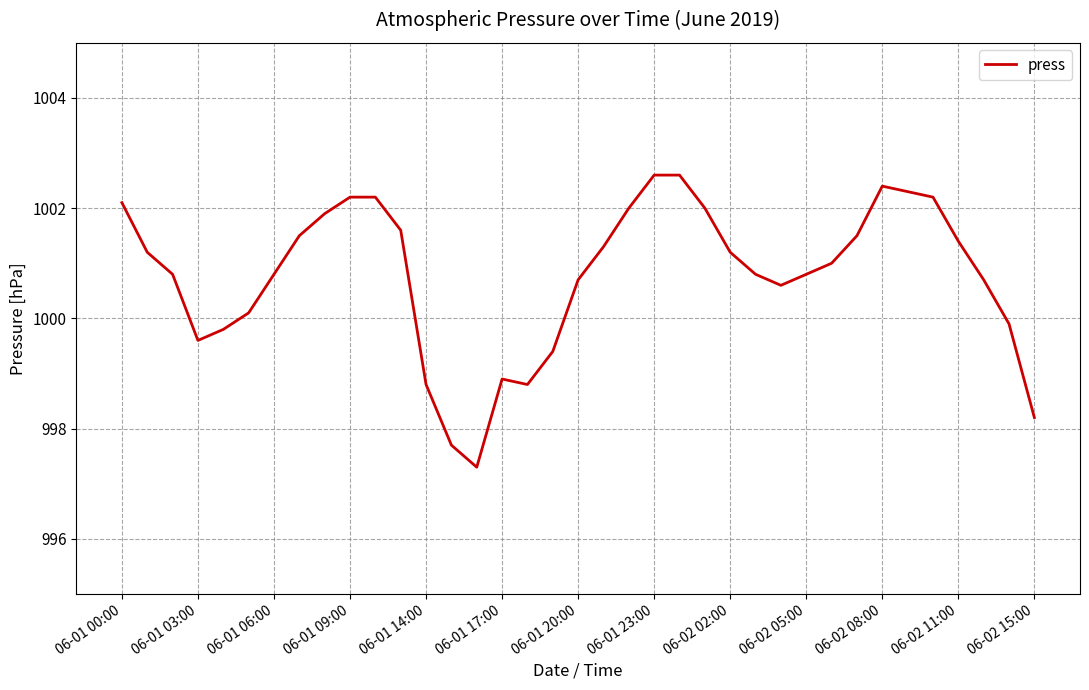

What is the maximum value shown in the chart?

1002.6